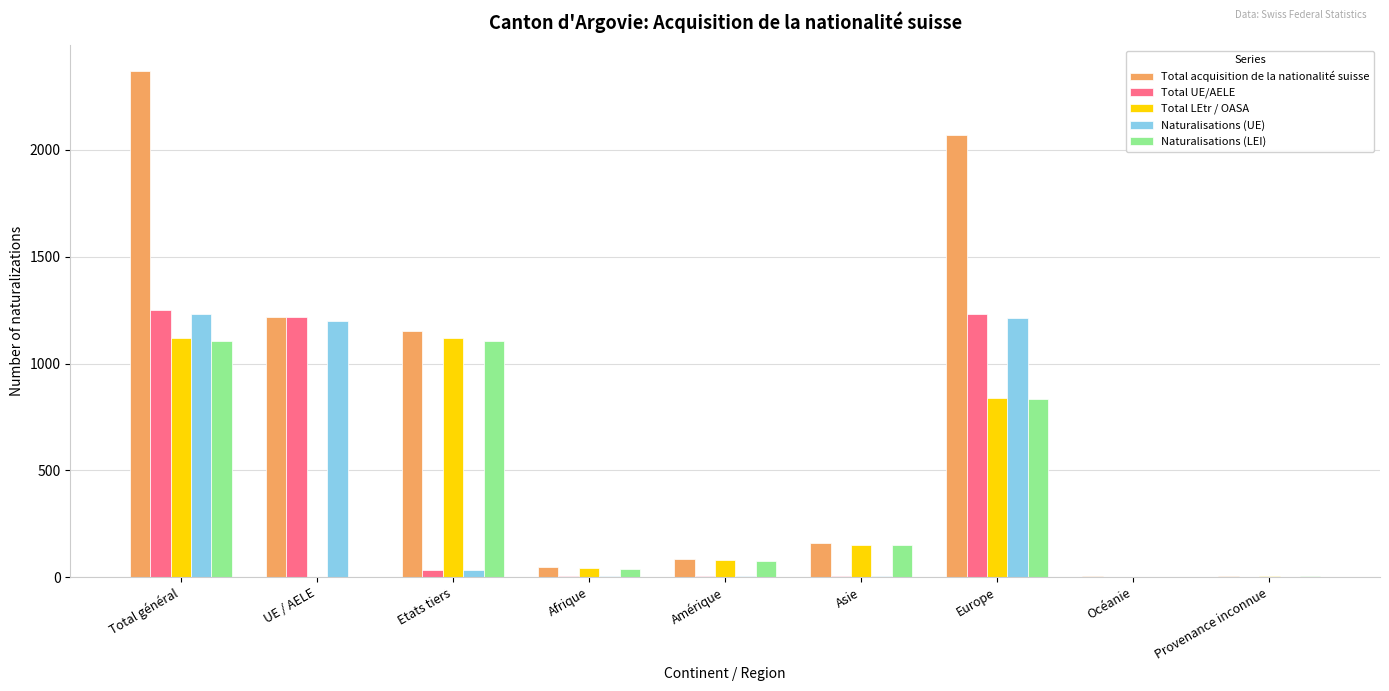

What is the sum of all Total LEtr / OASA values?

3357